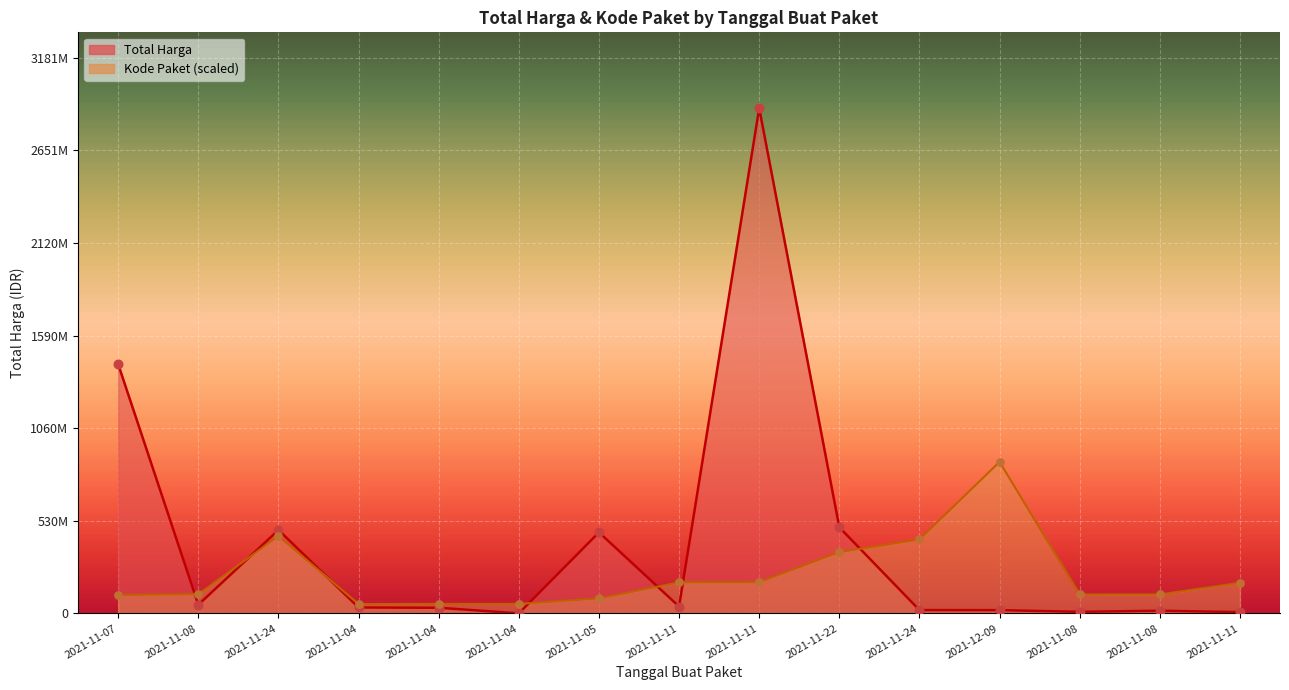

Which series reaches the minimum Y coordinate?

Total Harga